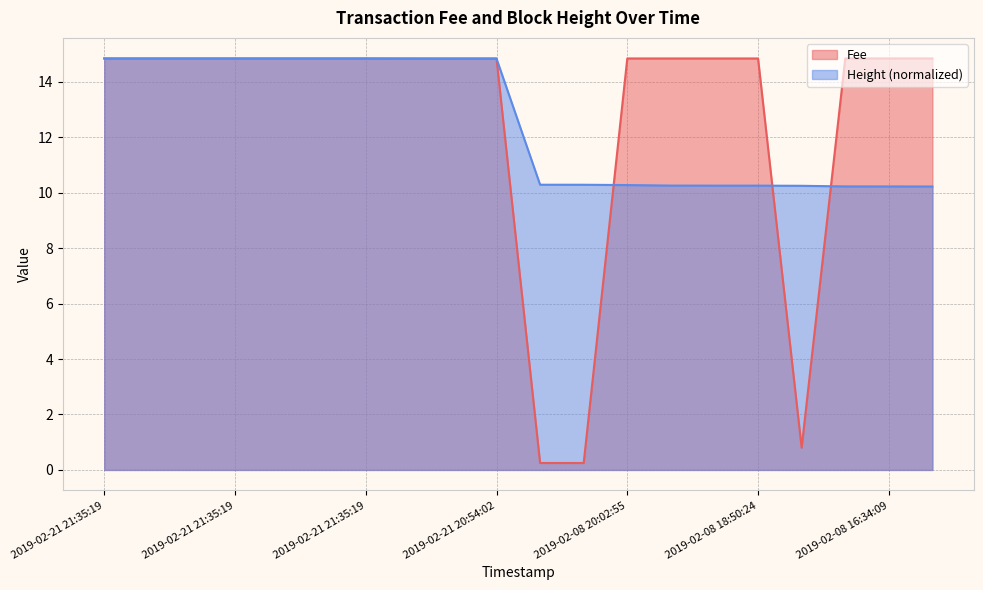

Where is Height nearest to the value 12?

2019-02-08 20:45:06